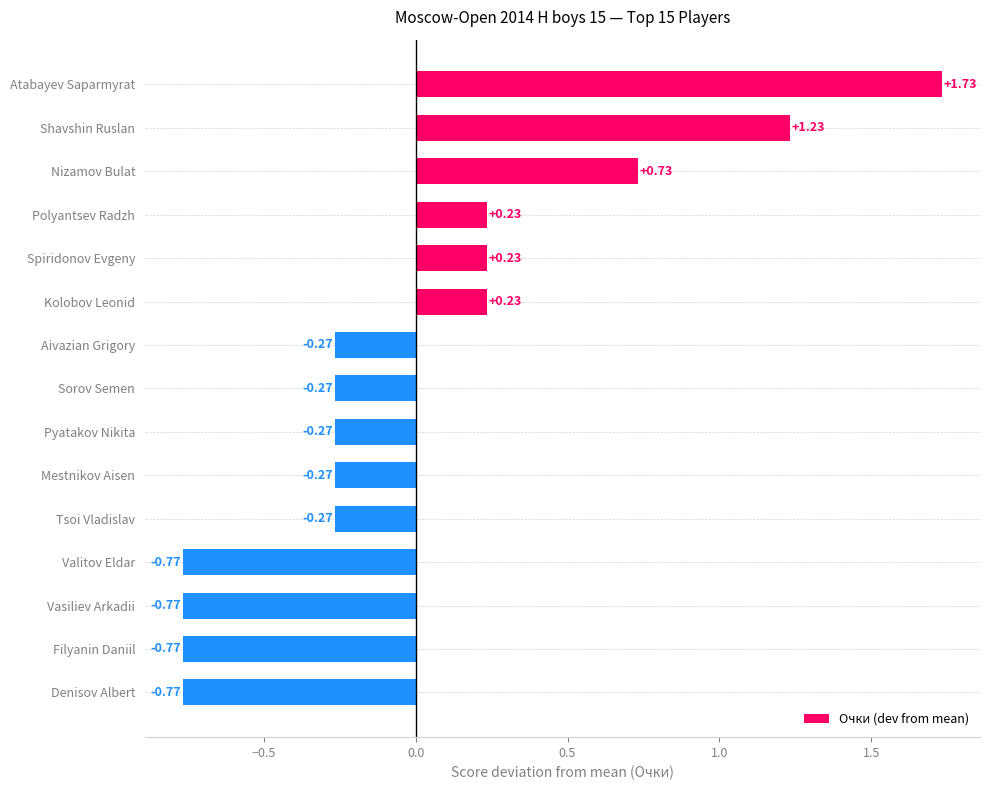

Are the bars horizontal?

Yes